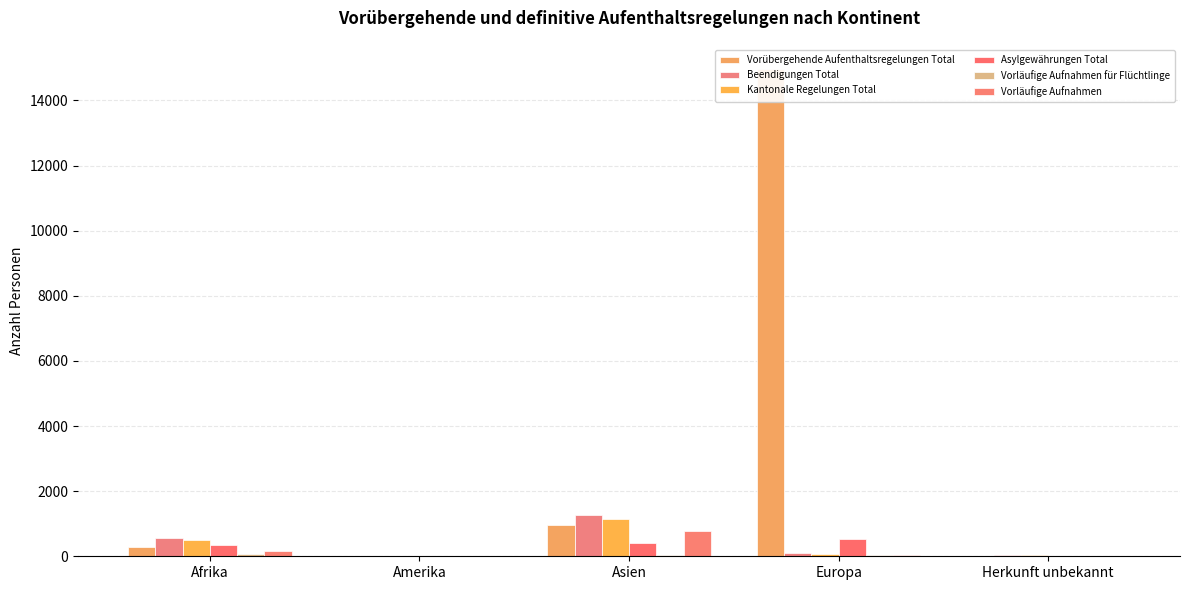

What is the difference between the Beendigungen Total values at Europa and Afrika?

465